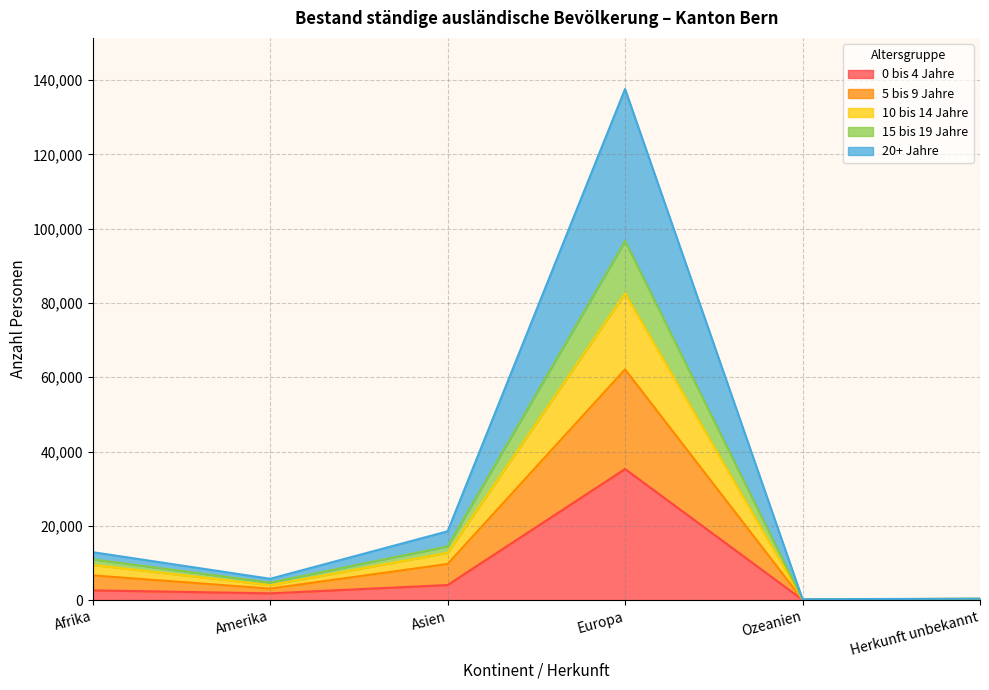

What is the label of the 1st point from the right?

Herkunft unbekannt